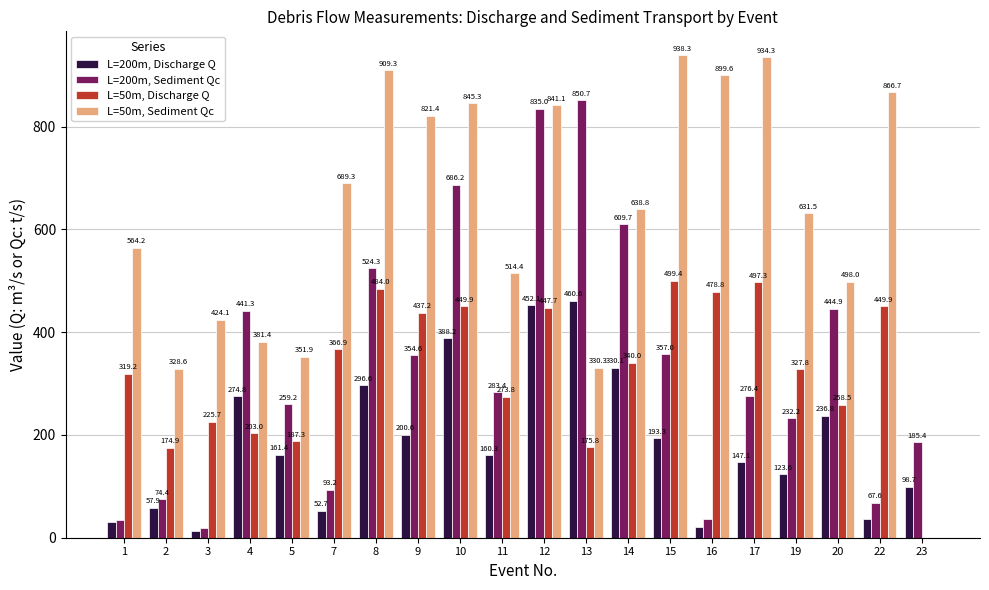

How many series are shown in this chart?

4